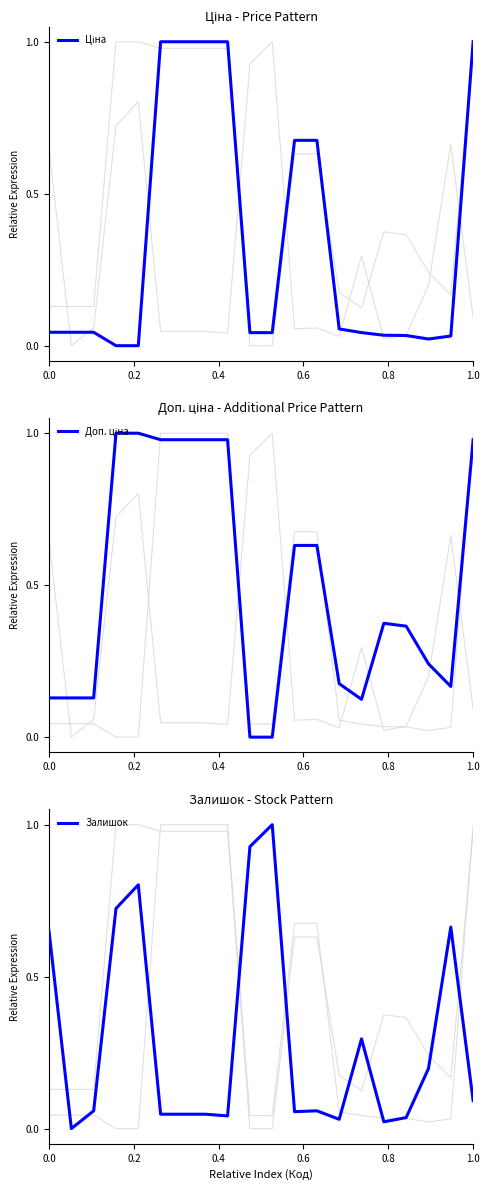

What is the maximum value for Залишок?

1.0